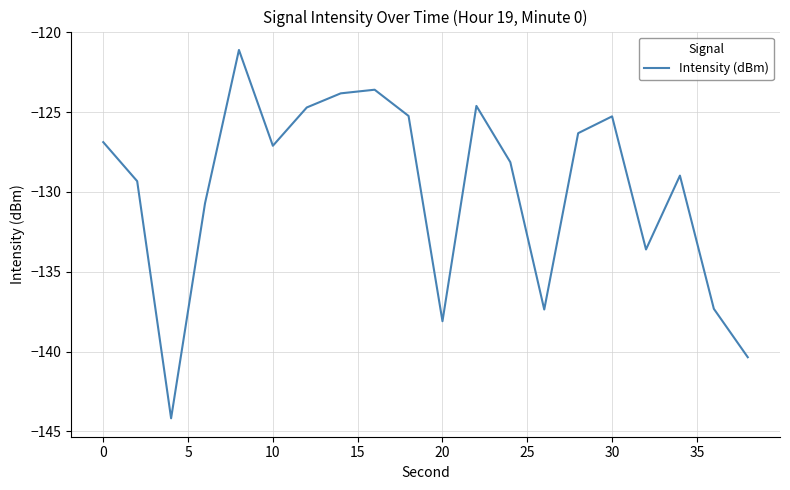

What is the difference between the maximum and minimum values?

23.1